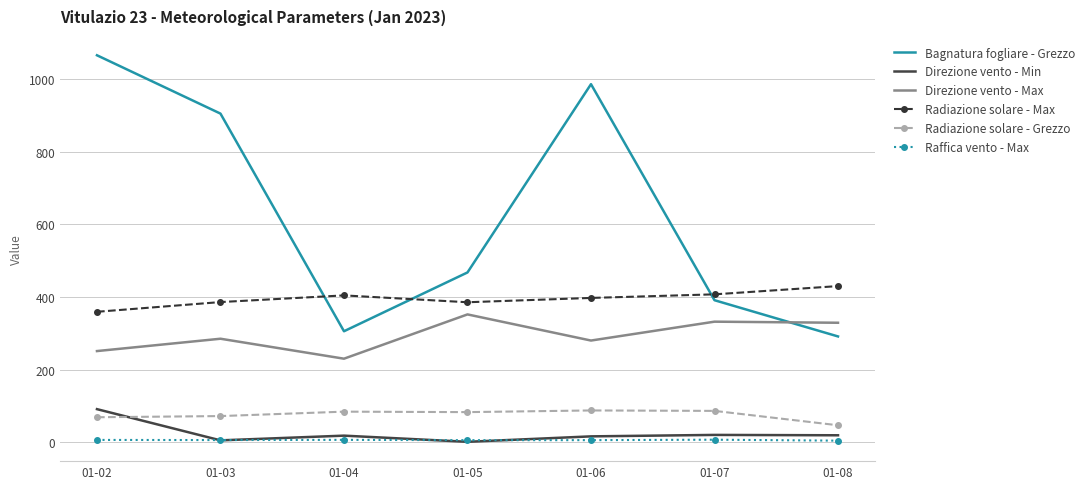

Which series has the largest total across all categories?

Bagnatura fogliare - Grezzo